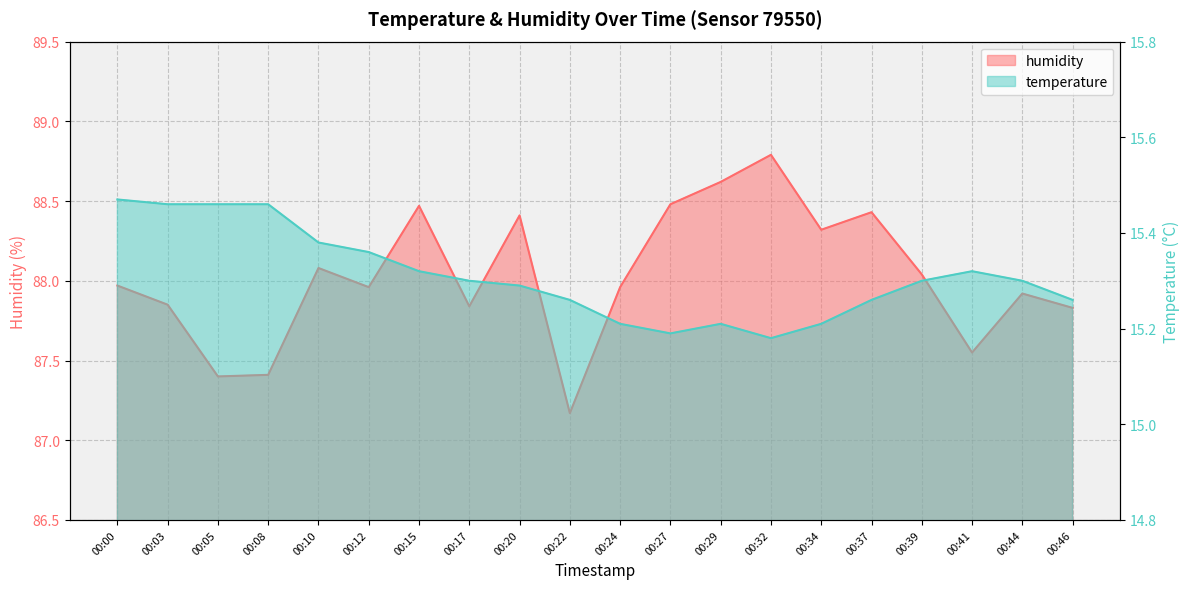

True or false: temperature has more than 1 points higher than both neighbors.

True